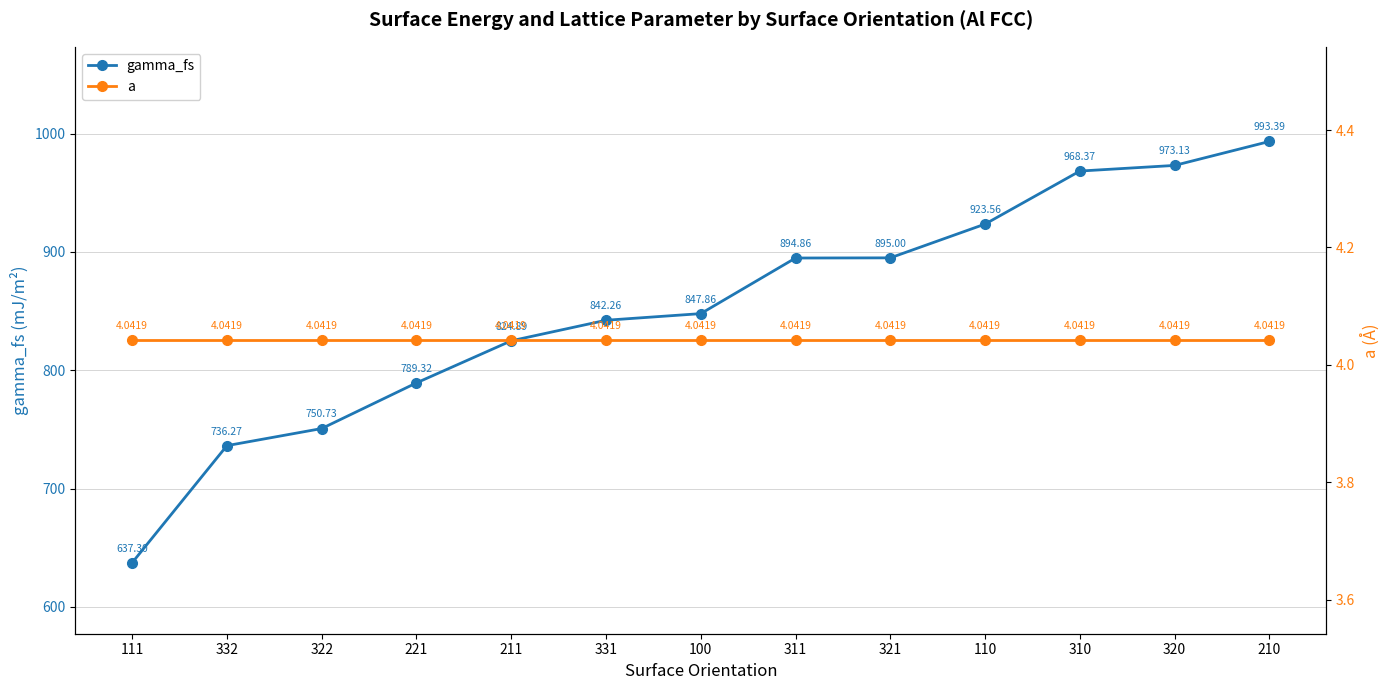

The value of gamma_fs at 111 is 1052.4. True or false?

False